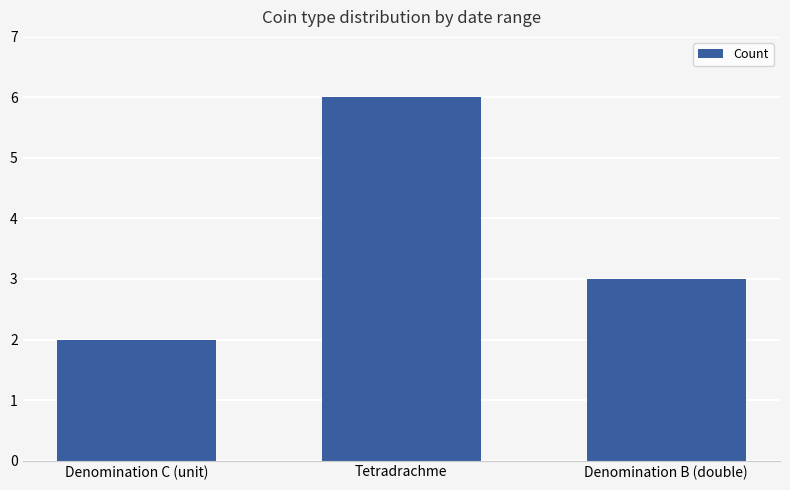

Where is the data nearest to the value 4?

Denomination B (double)